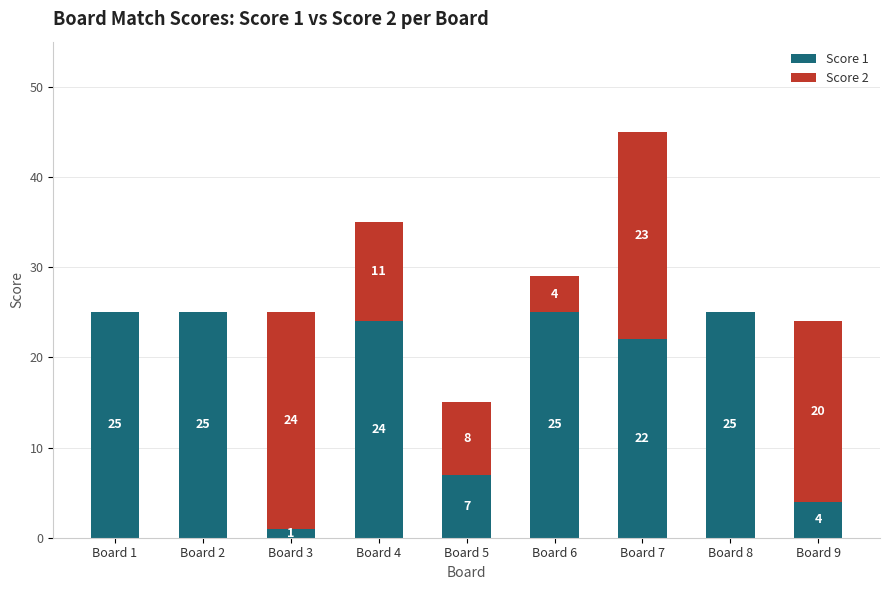

True or false: Score 1 has a value of 7 at Board 5.

True